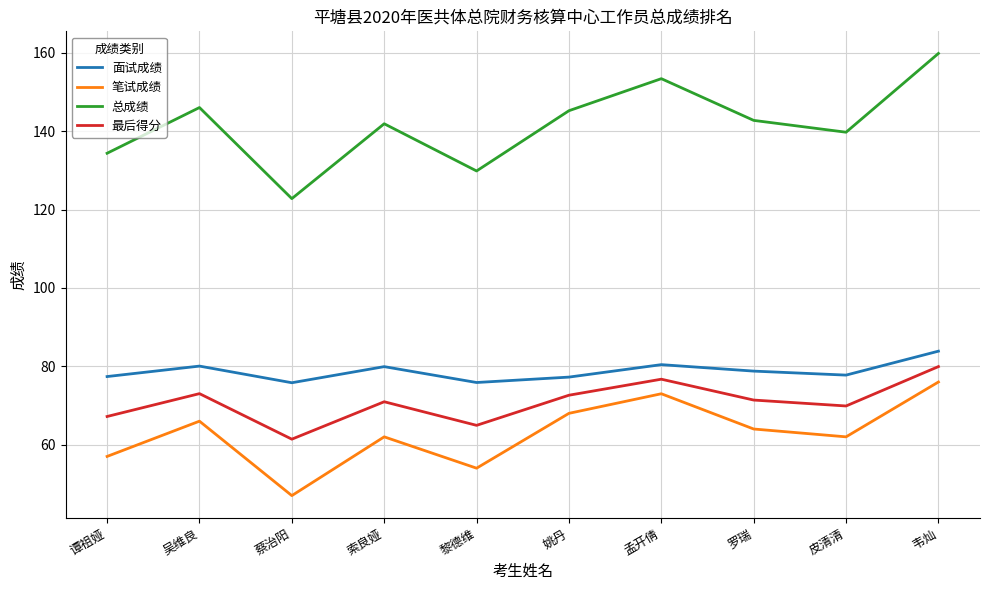

How many interior local valleys does the 笔试成绩 series have?

3